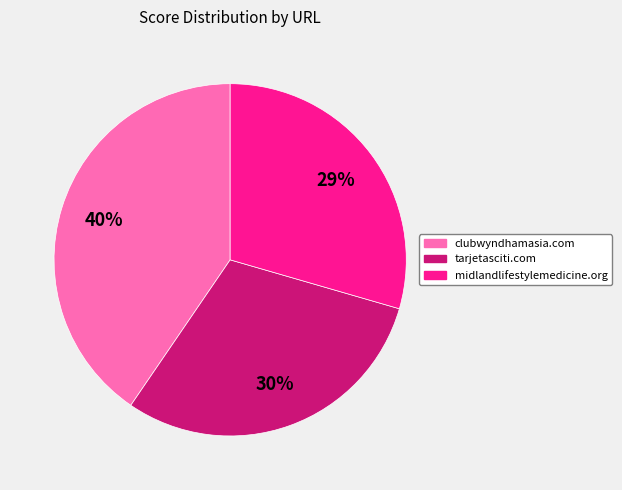

Does any single category account for the majority?

No